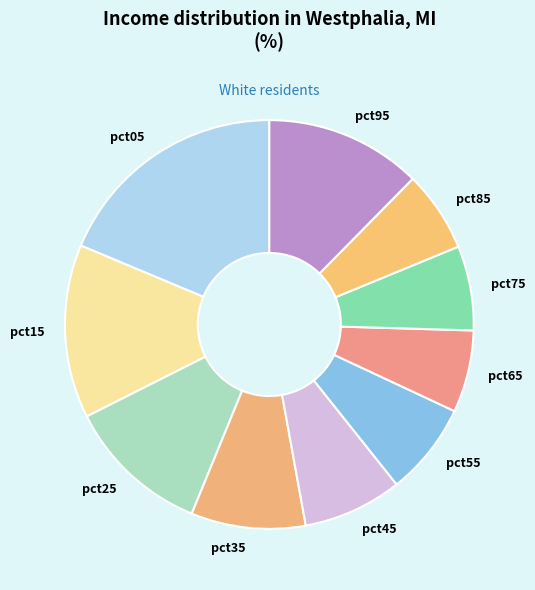

Which slice is the largest?

pct05